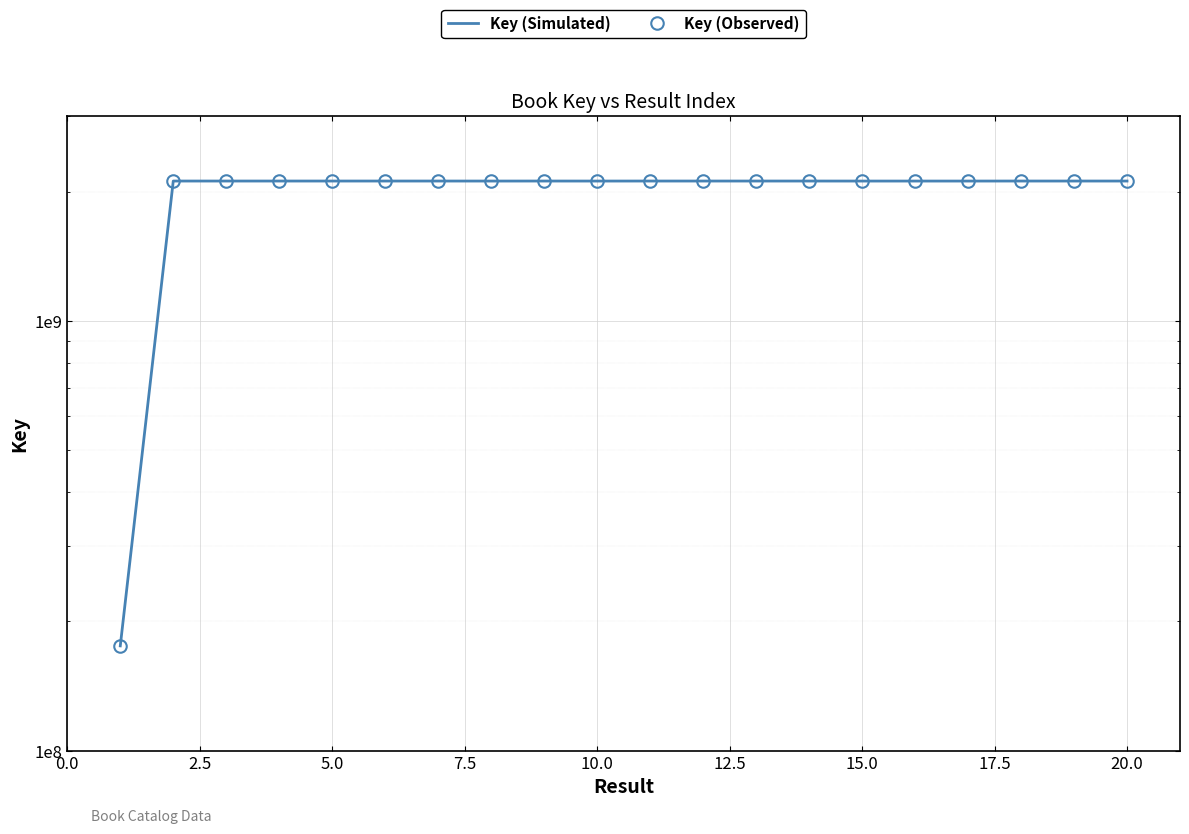

What is the difference between the maximum and minimum values in the Key (Simulated) series?

1942813239